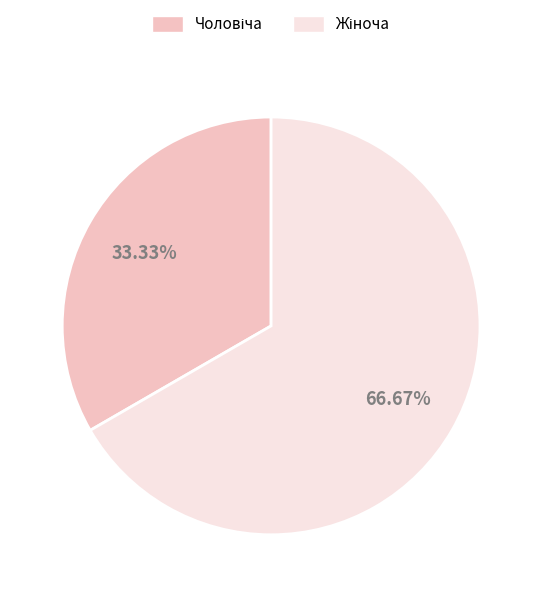

Does any single category account for the majority?

Yes